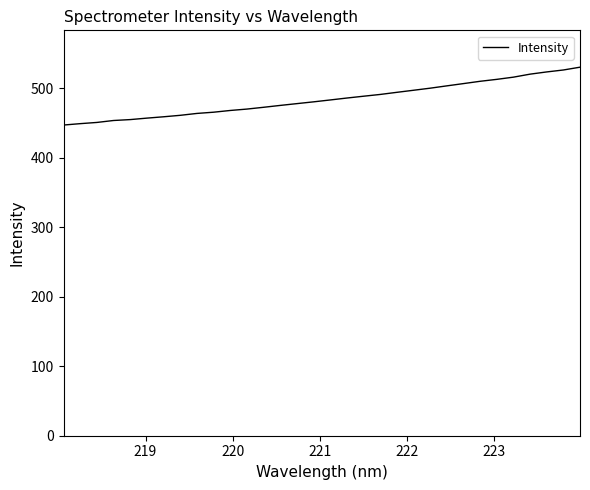

How many values exceed 483?

16